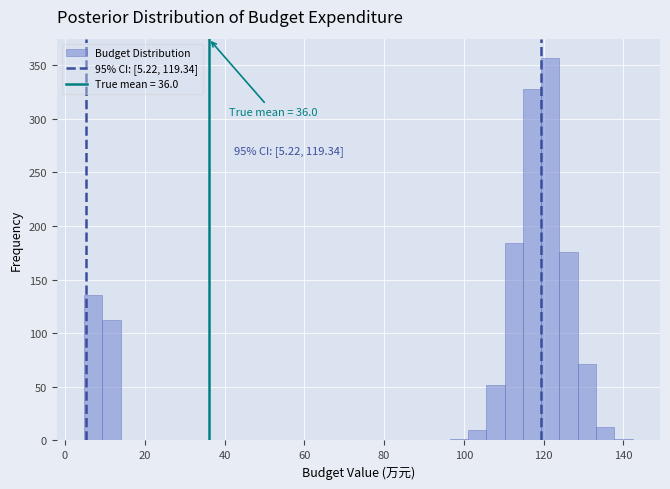

Around what value on the x-axis is the tallest bar? Give the approximate position of its centre, as read against the axis.

122